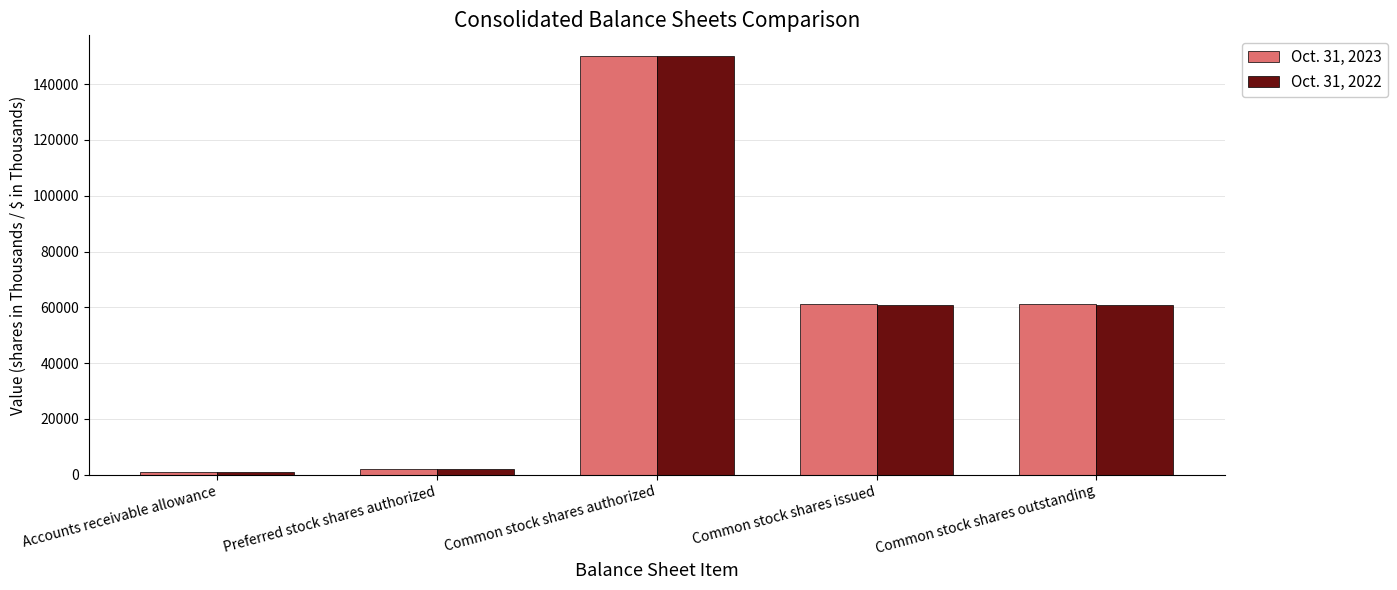

Which category has the highest value in the Oct. 31, 2022 series?

Common stock shares authorized